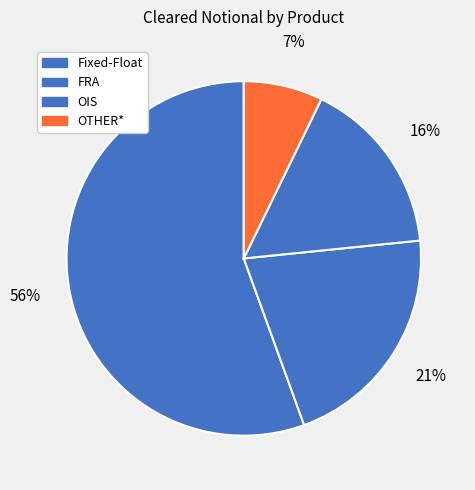

Is there a majority slice in this chart?

Yes